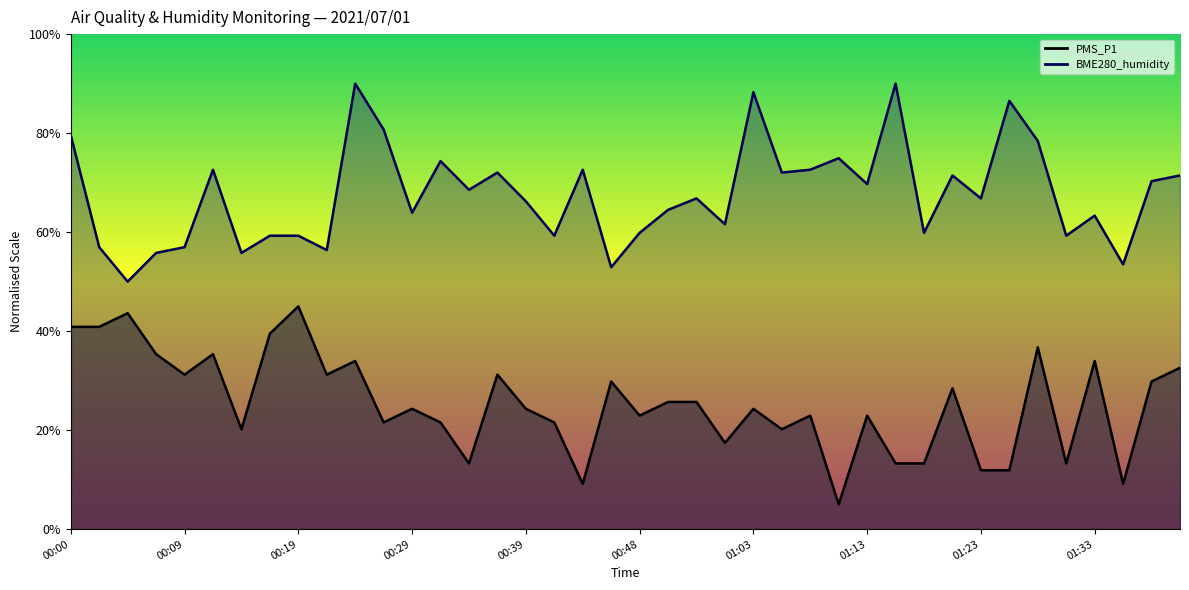

What is the sum of all BME280_humidity values?

2704.3